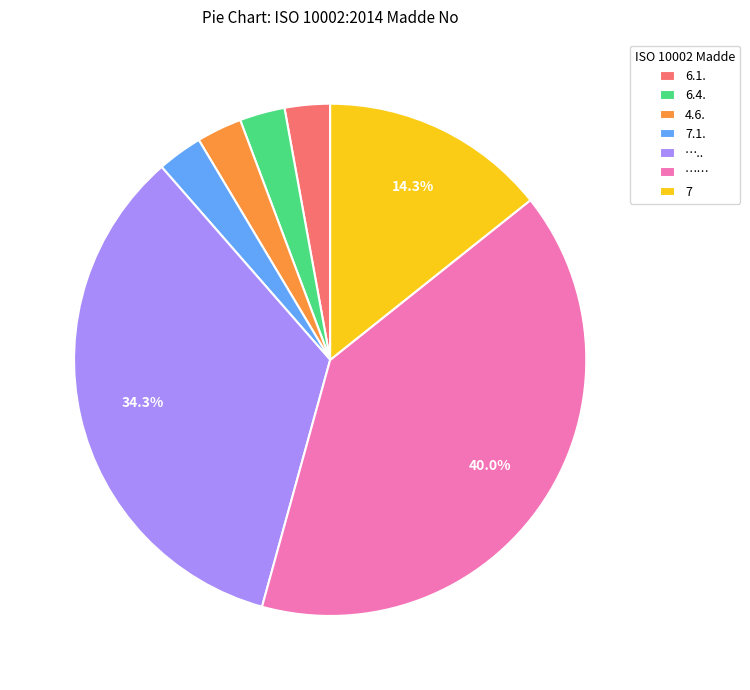

The 7 slice represents 27% of the pie. True or false?

False